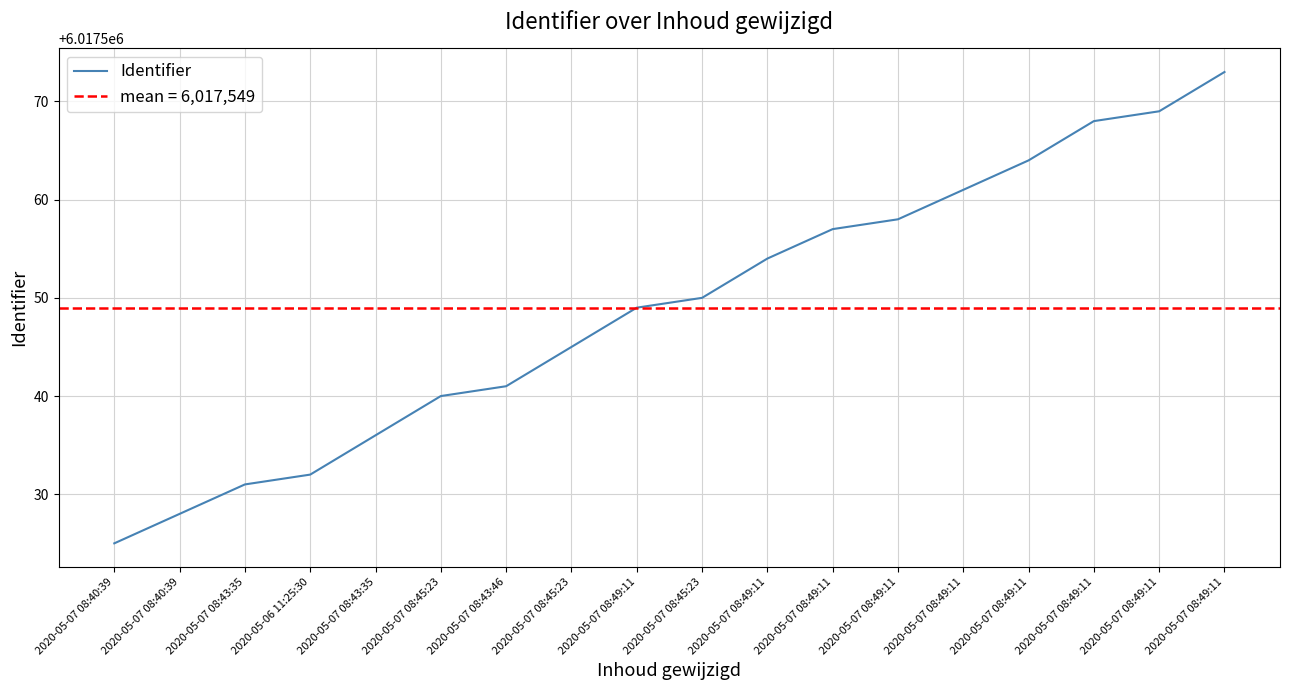

Reading left to right, extract all data points from this chart.

2020-05-07 08:40:39=6017525	2020-05-07 08:40:39=6017528	2020-05-07 08:43:35=6017531	2020-05-06 11:25:30=6017532	2020-05-07 08:43:35=6017536	2020-05-07 08:45:23=6017540	2020-05-07 08:43:46=6017541	2020-05-07 08:45:23=6017545	2020-05-07 08:49:11=6017549	2020-05-07 08:45:23=6017550	2020-05-07 08:49:11=6017554	2020-05-07 08:49:11=6017557	2020-05-07 08:49:11=6017558	2020-05-07 08:49:11=6017561	2020-05-07 08:49:11=6017564	2020-05-07 08:49:11=6017568	2020-05-07 08:49:11=6017569	2020-05-07 08:49:11=6017573